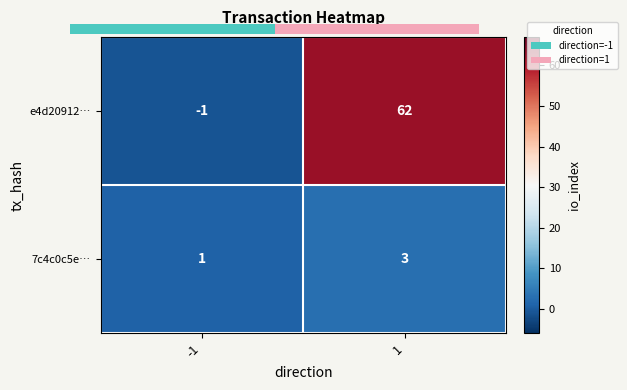

Which label corresponds to the largest value in the chart?

1